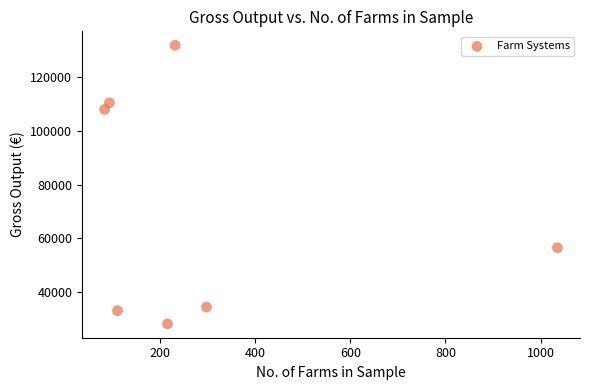

What is the average X value?

296